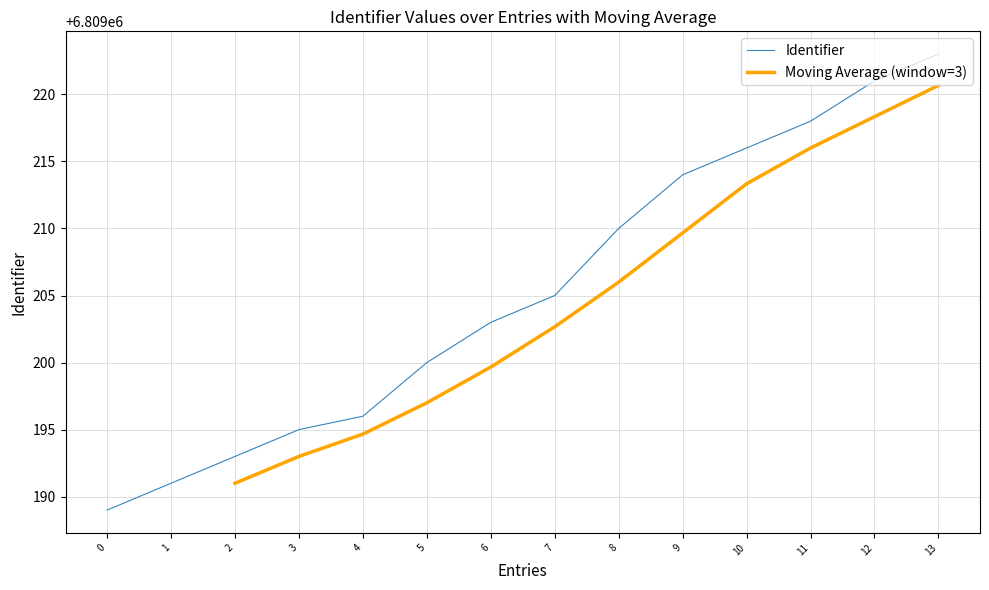

What is the value of the 6th point from the left?

6809200